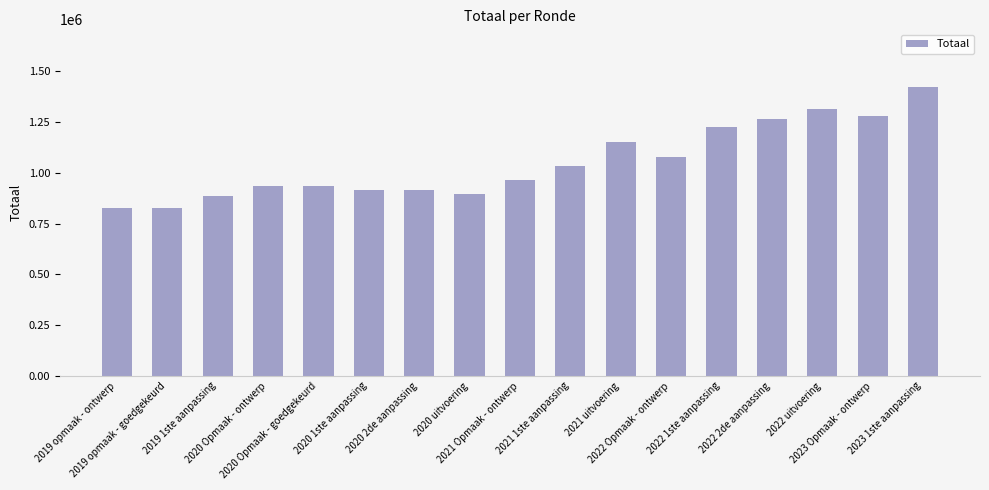

What is the sum of all values?

17869238